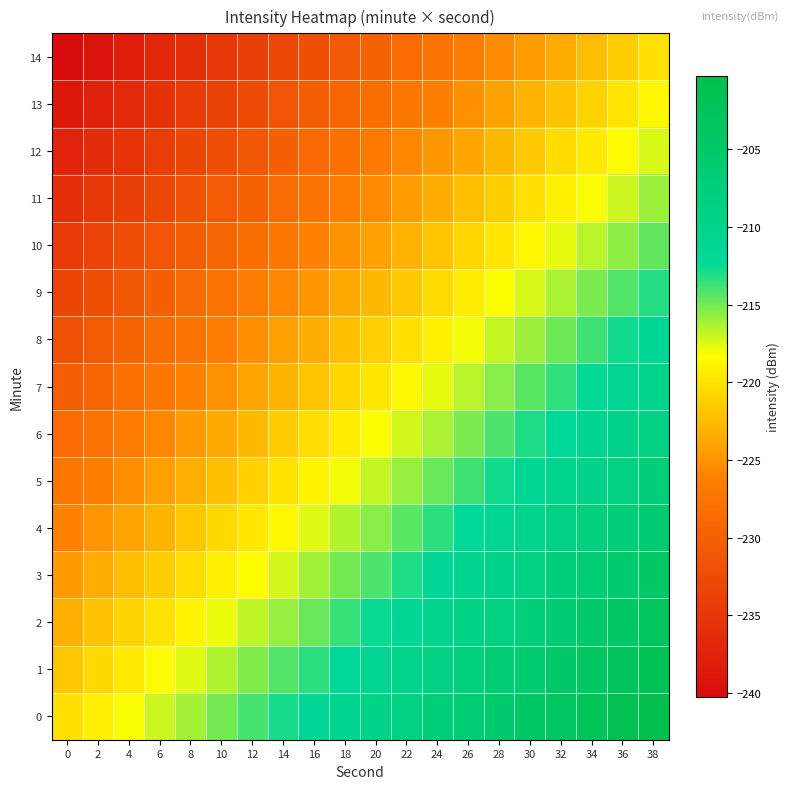

What is the spread (max minus min) of values at 10?

20.0